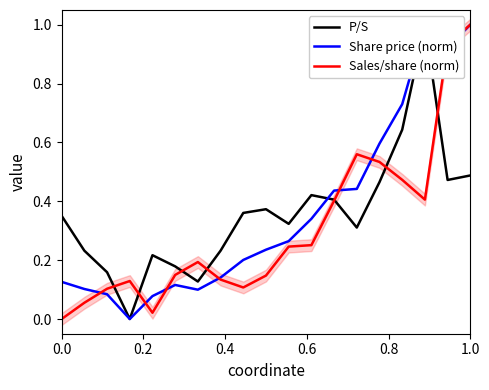

Count the number of categories in the chart.

19